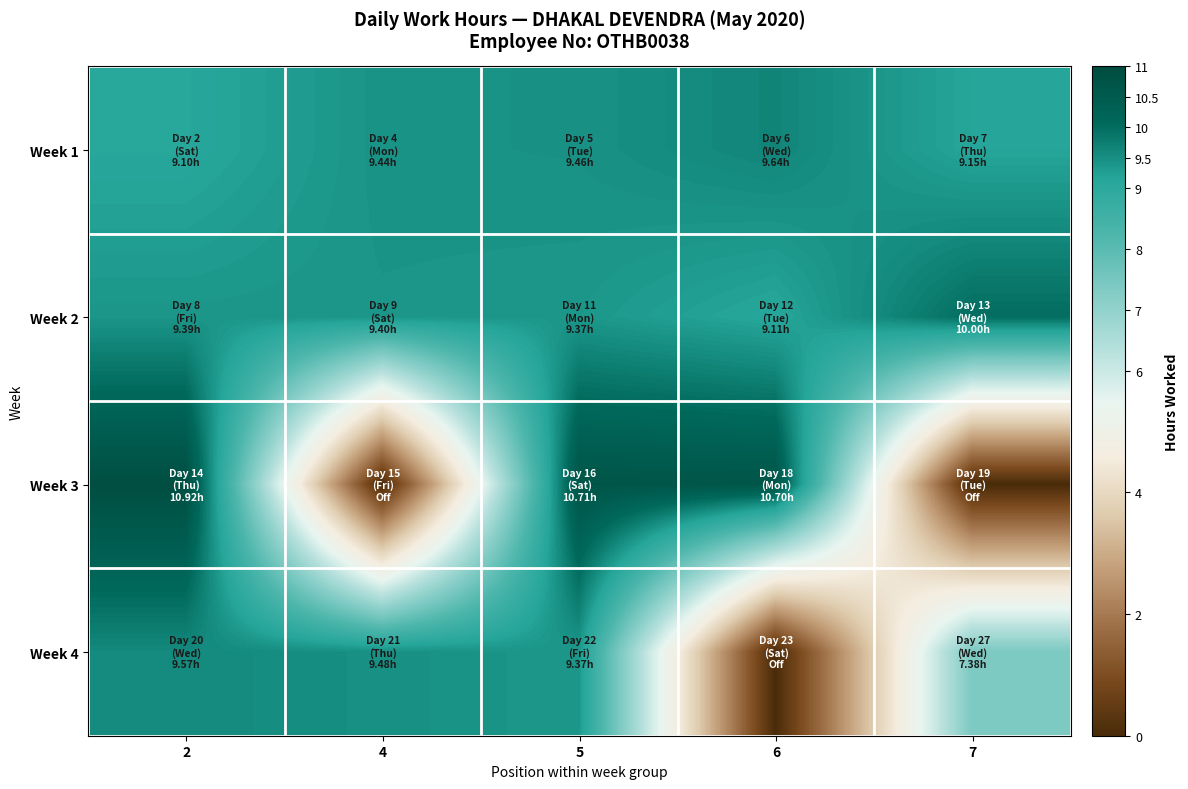

Reading right to left, extract all data points from this chart.

Week 1: 7=9.2	6=9.6	5=9.5	4=9.4	2=9.1
Week 2: 7=10.0	6=9.1	5=9.4	4=9.4	2=9.4
Week 3: 7=0.0	6=10.7	5=10.7	4=0.0	2=10.9
Week 4: 7=7.4	6=0.0	5=9.4	4=9.5	2=9.6